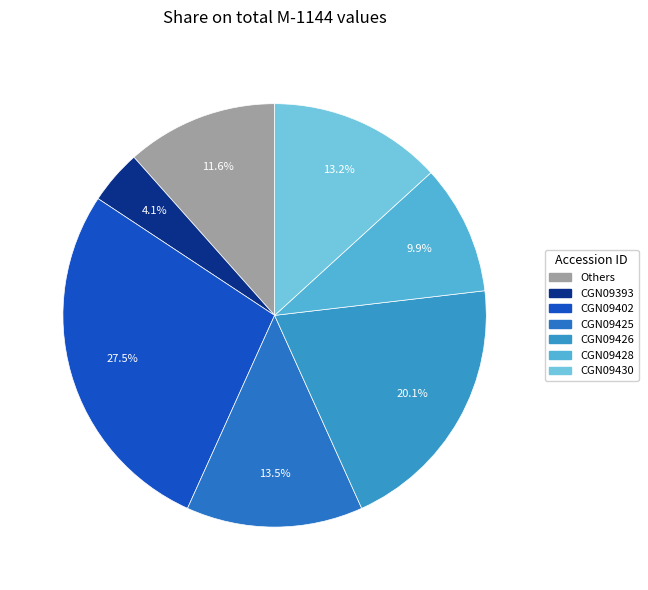

To the nearest percent, what is the difference between the largest and smallest slice percentages?

23%